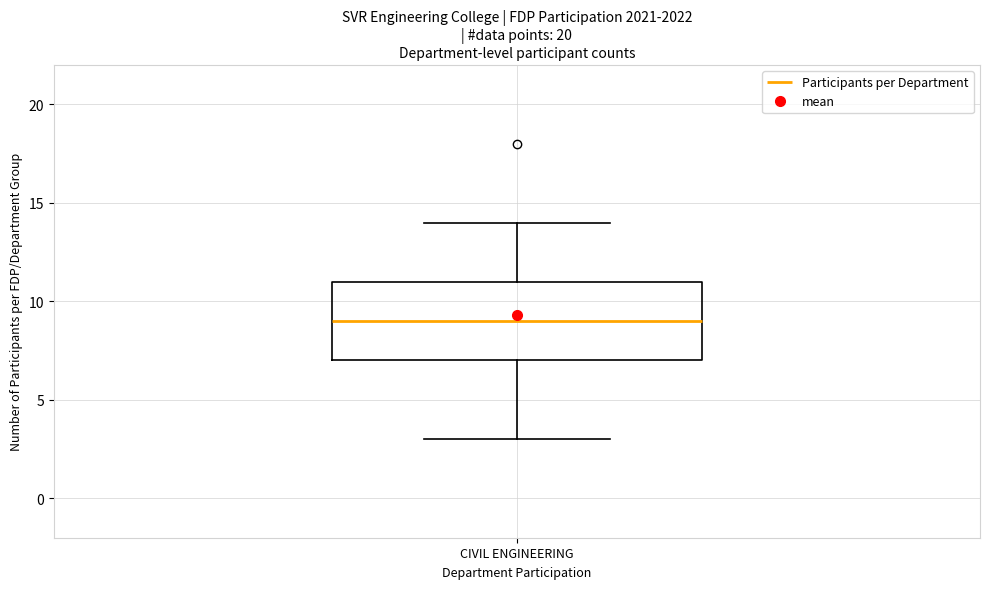

Transcribe this box plot: give where the median line is, the range the box spans, and where the two whiskers end, as read against the y-axis. The values are not printed on the chart, so give them approximately, as read against the axis.

median 9, box 7 to 11, whiskers 3 to 14